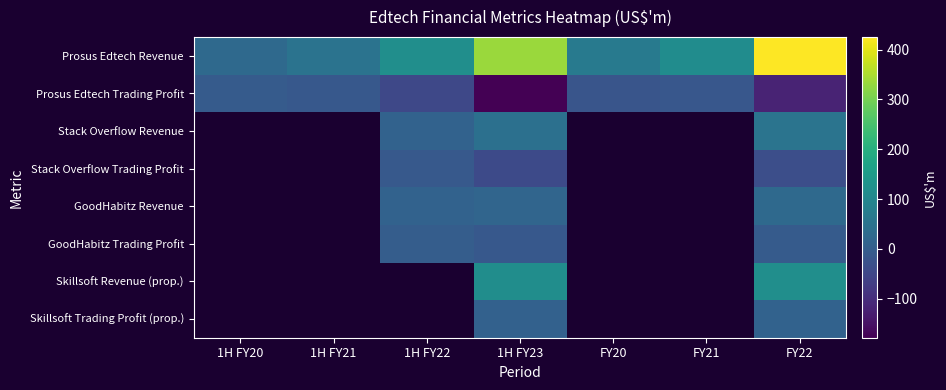

Between 1H FY21 and 1H FY23, which is larger?

1H FY23